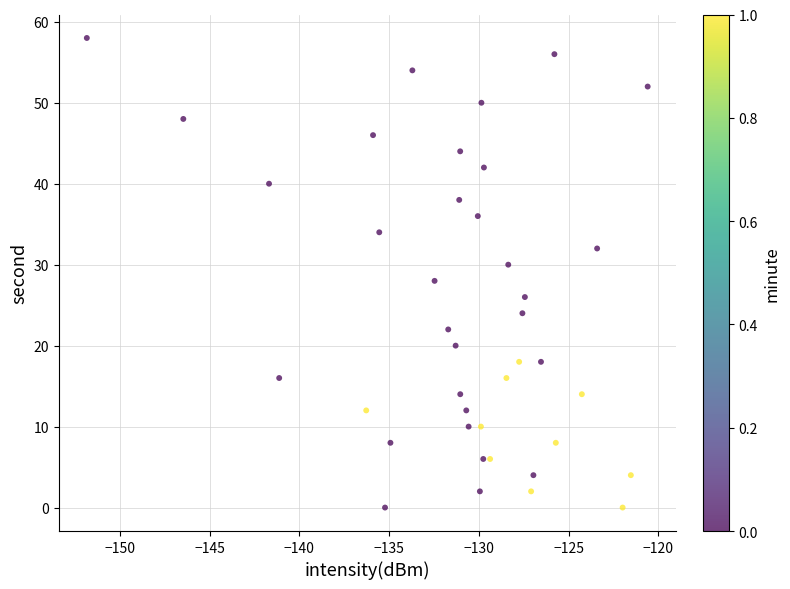

What is the range of Y values (max minus min)?

58